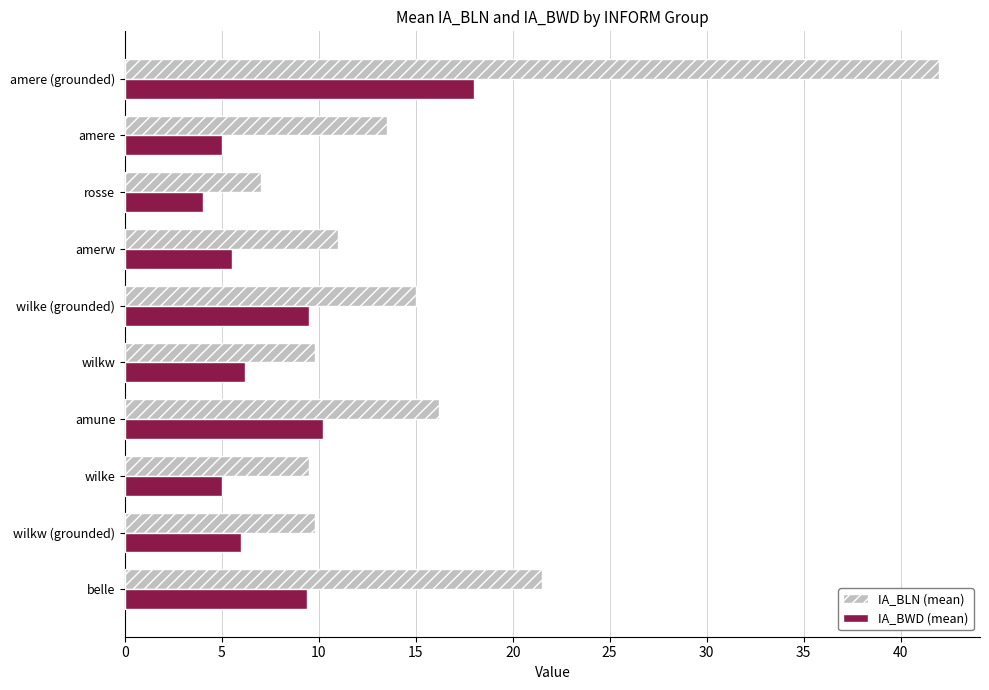

What is the sum of the IA_BWD (mean) values at belle and wilkw (grounded)?

15.4